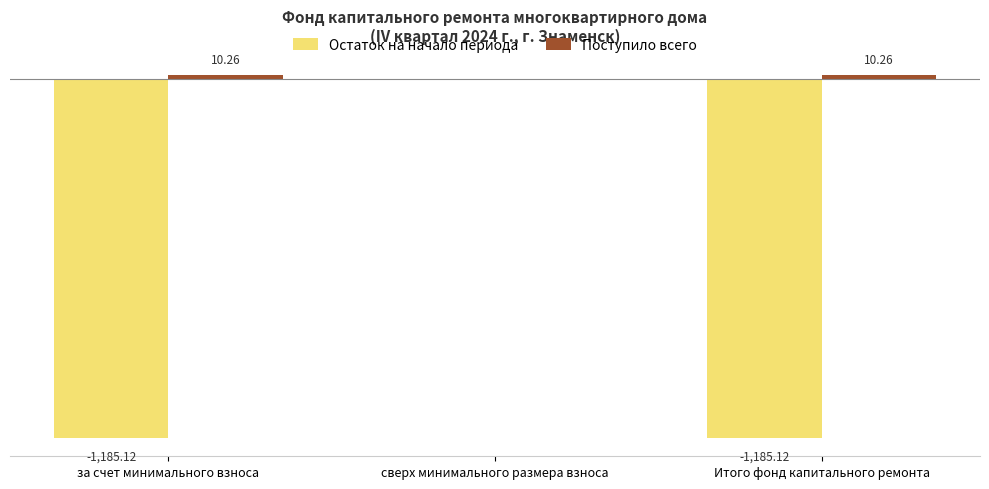

At which label does Остаток на начало периода reach its peak?

сверх минимального размера взноса